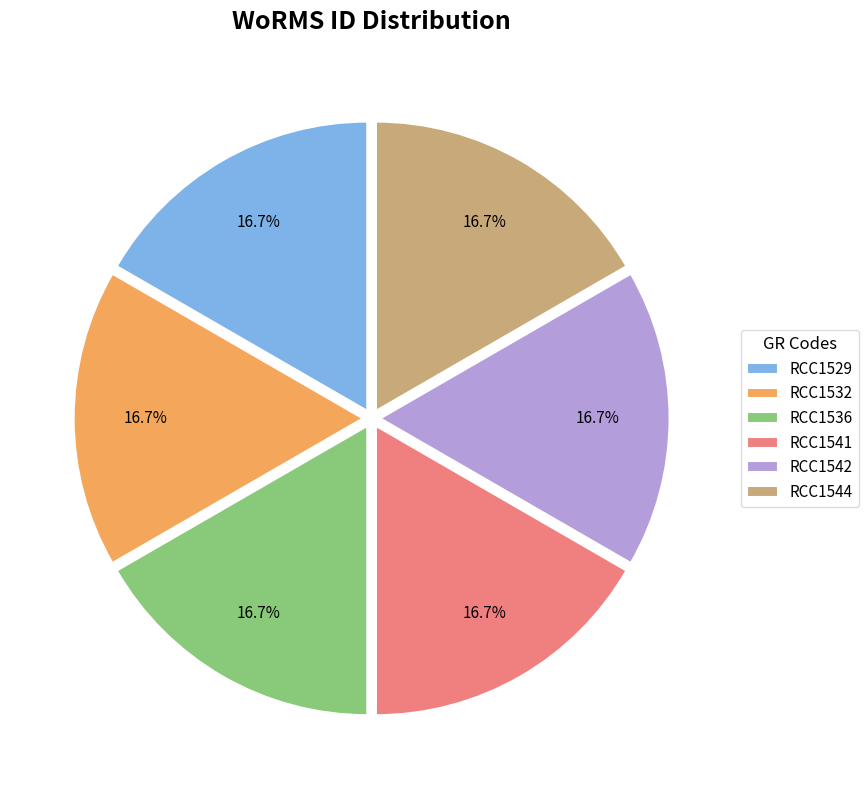

Does RCC1536 account for over 50% of the chart?

No